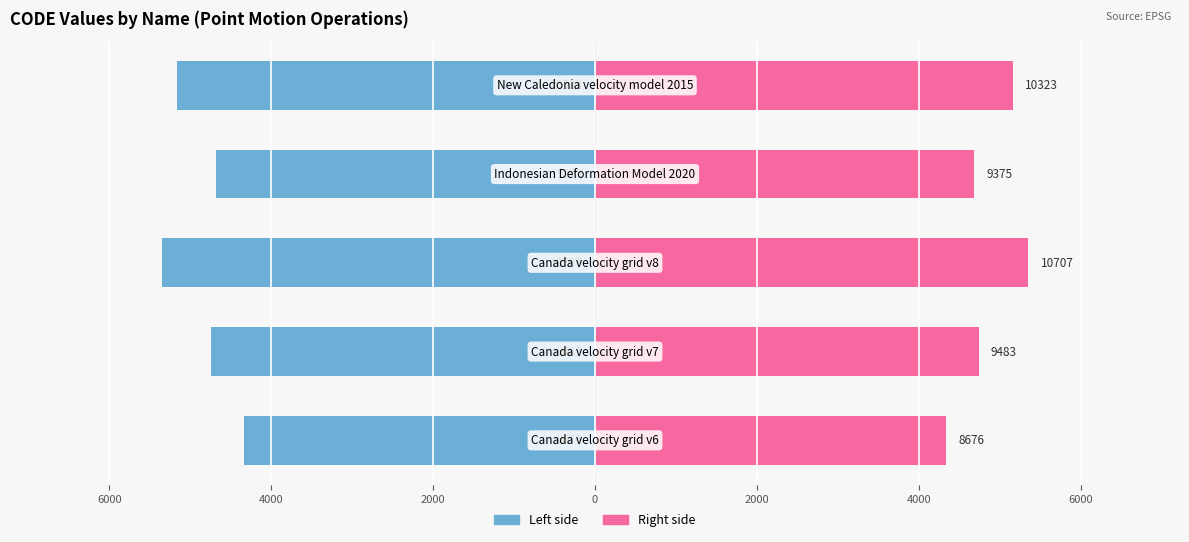

Reading right to left, list all the values displayed in this chart.

Code (left): 0=-5161.5	2000=-4687.5	4000=-5353.5	6000=-4741.5	8000=-4338.0
Code (right): 0=5161.5	2000=4687.5	4000=5353.5	6000=4741.5	8000=4338.0